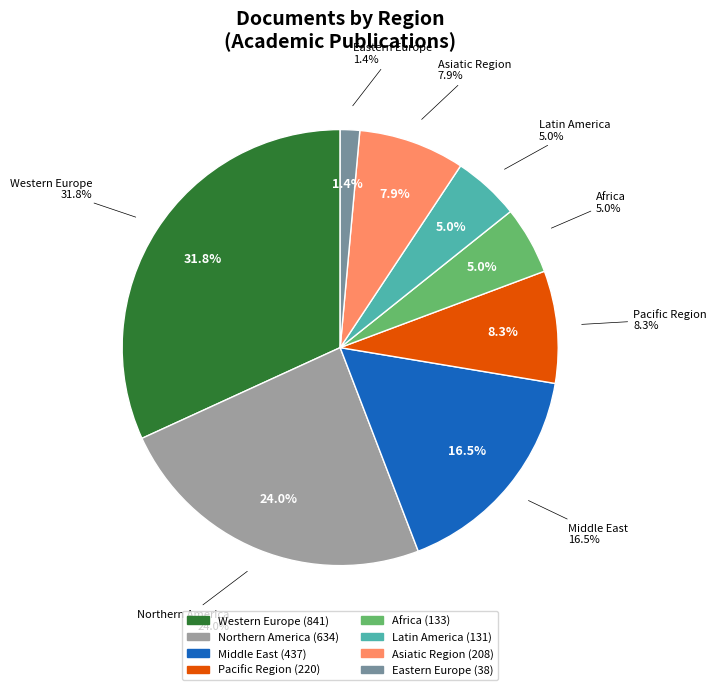

The Asiatic Region slice represents 17% of the pie. True or false?

False